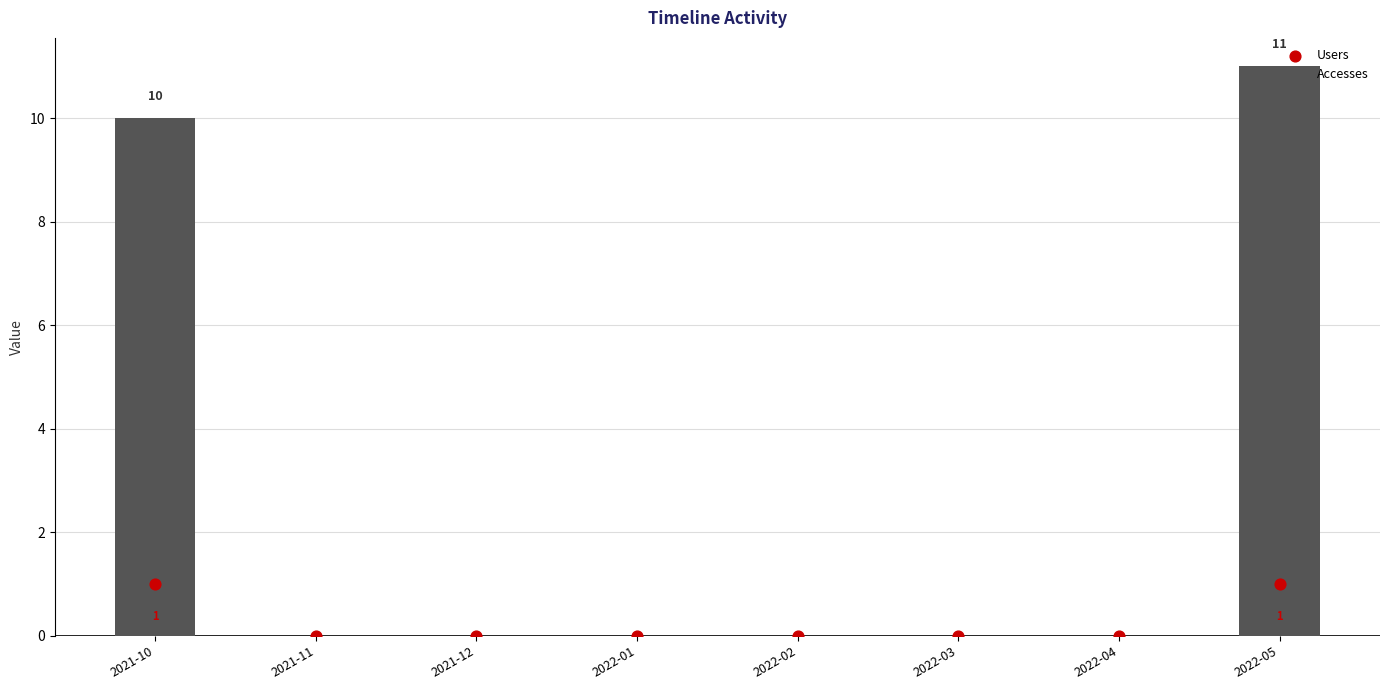

Which series has the largest total across all categories?

Accesses